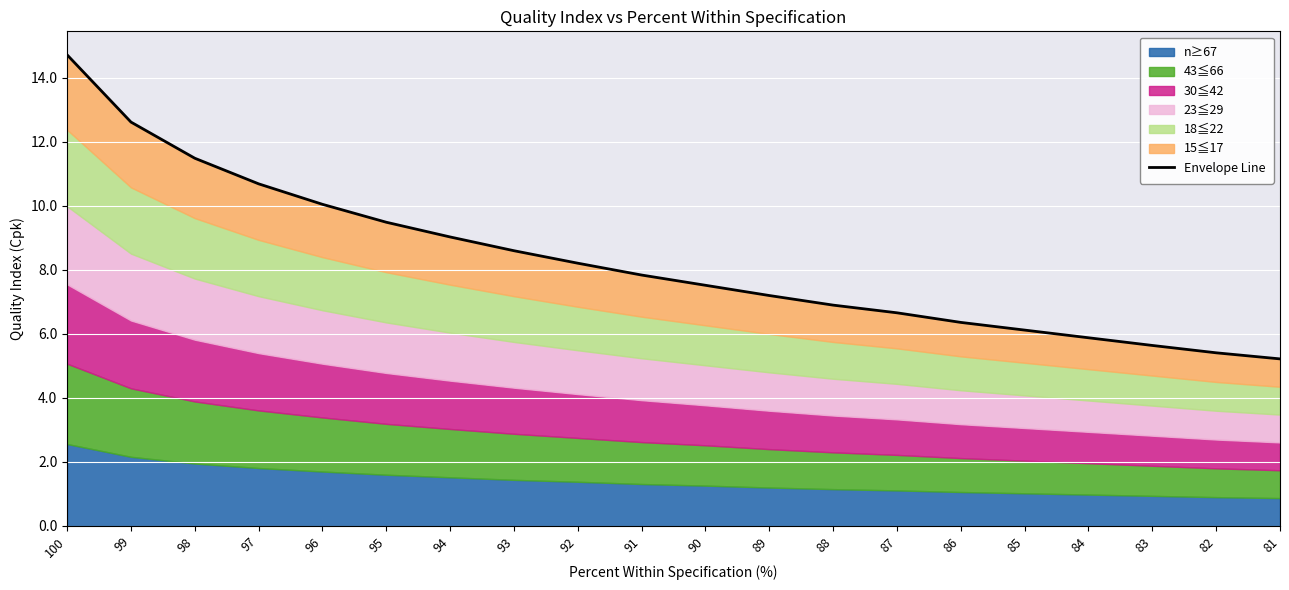

Rank the categories by value from highest to lowest.

100, 99, 98, 97, 96, 95, 94, 93, 92, 91, 90, 89, 88, 87, 86, 85, 84, 83, 82, 81